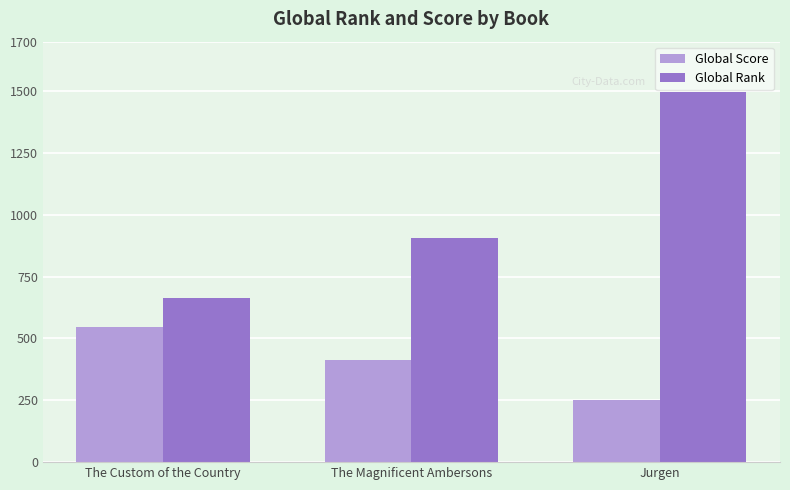

What is the difference between the Global Score values at The Custom of the Country and The Magnificent Ambersons?

137